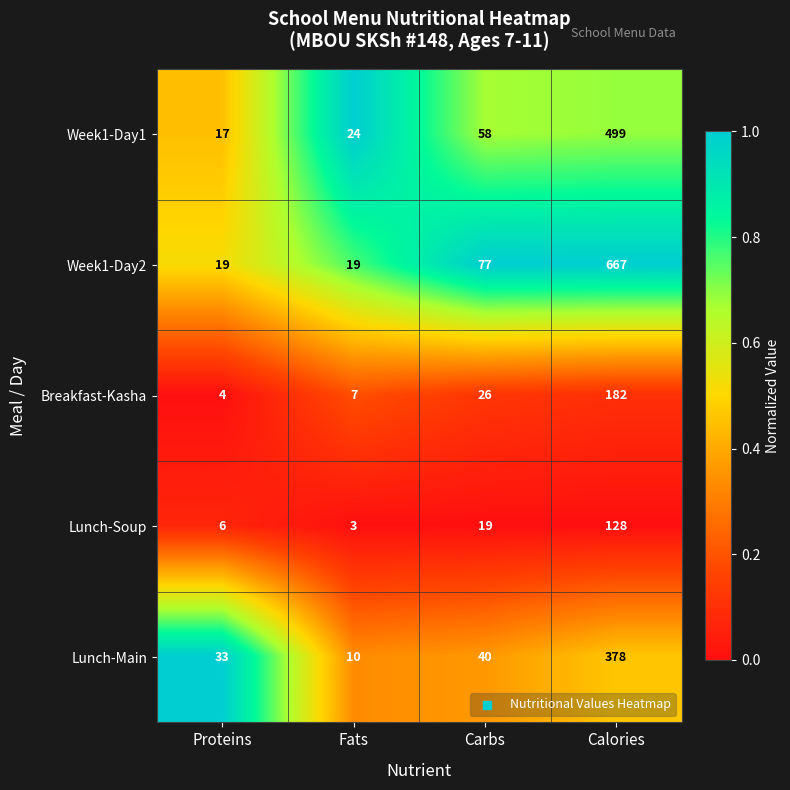

What is the approximate value of Lunch-Main at Calories?

378